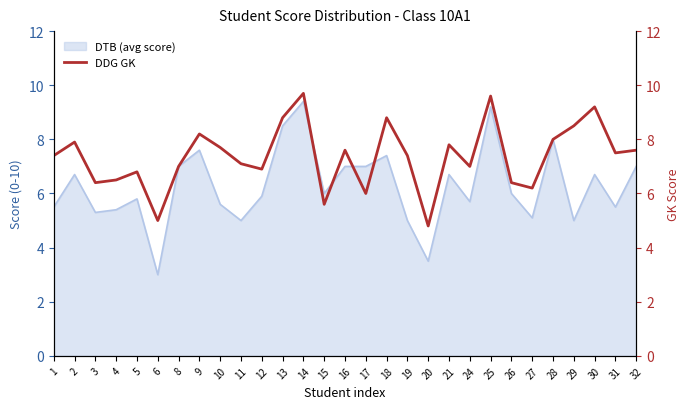

What is the maximum value for DTB (avg score)?

9.4